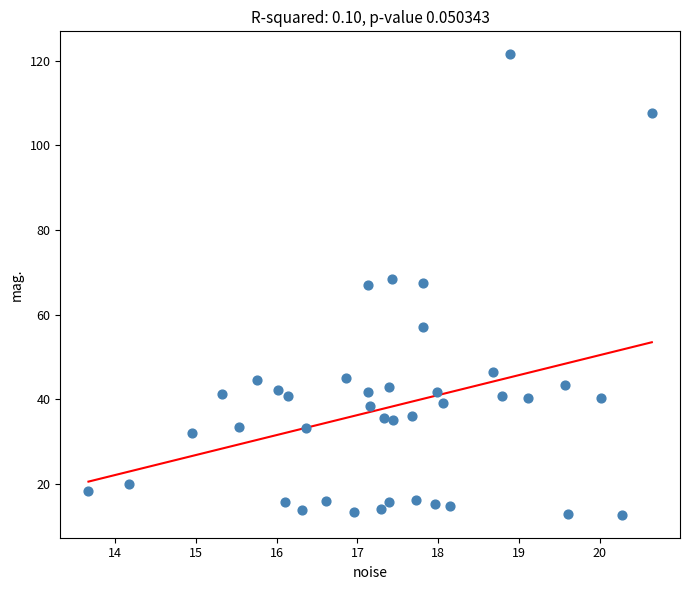

What is the range of Y values (max minus min)?

108.9